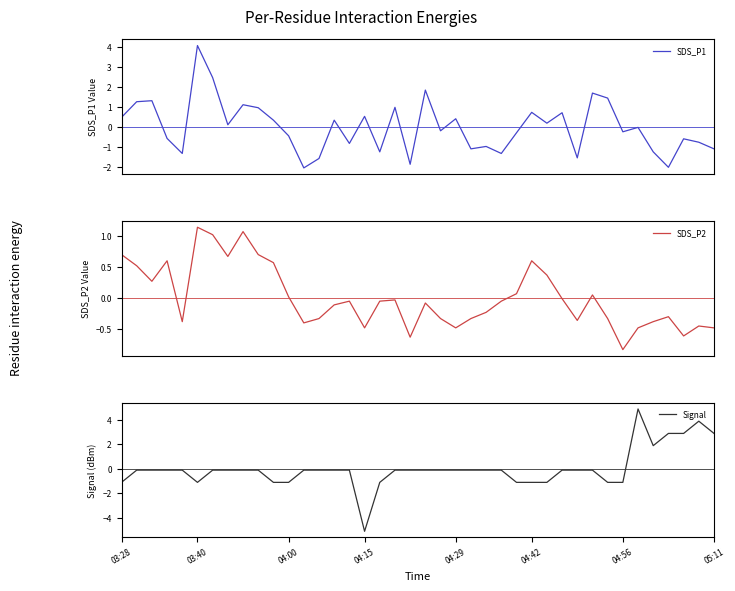

Is it true that Signal equals 3.9 at 36?

False